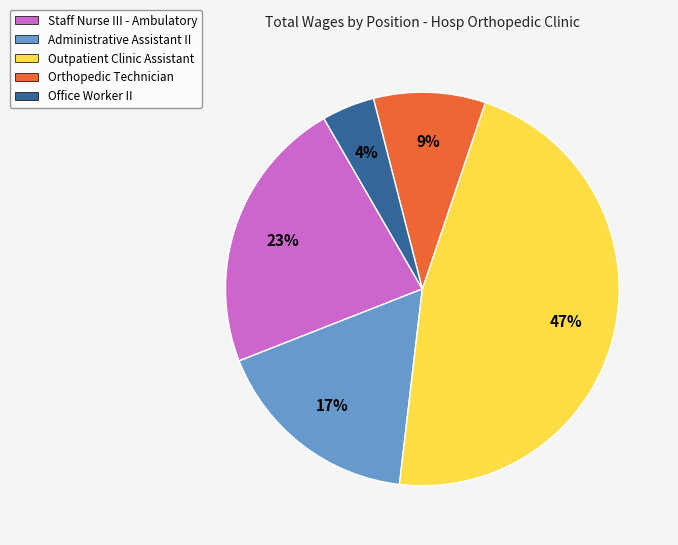

Between Staff Nurse III - Ambulatory and Office Worker II, which is larger?

Staff Nurse III - Ambulatory